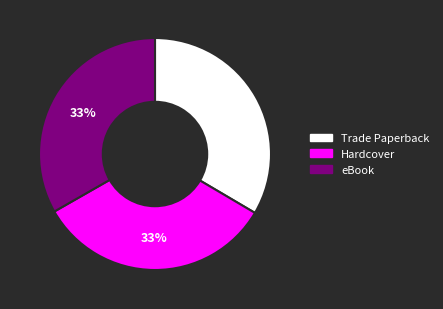

To the nearest percent, what is the difference between the largest and smallest slice percentages?

0%